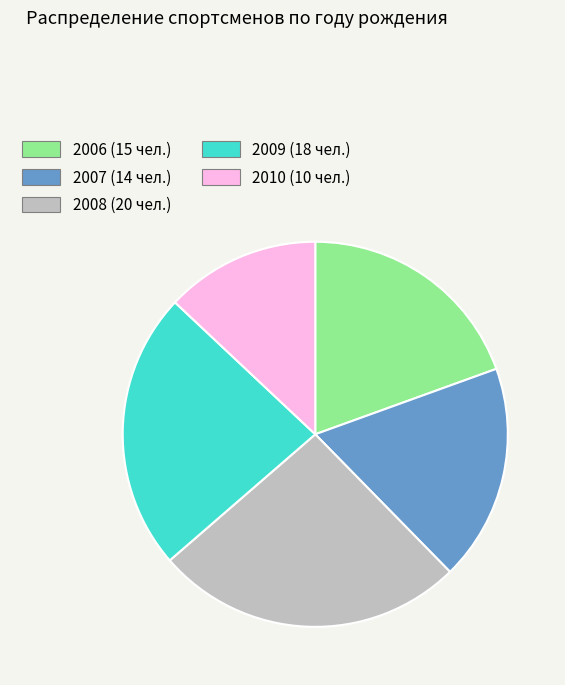

Is there a majority slice in this chart?

No